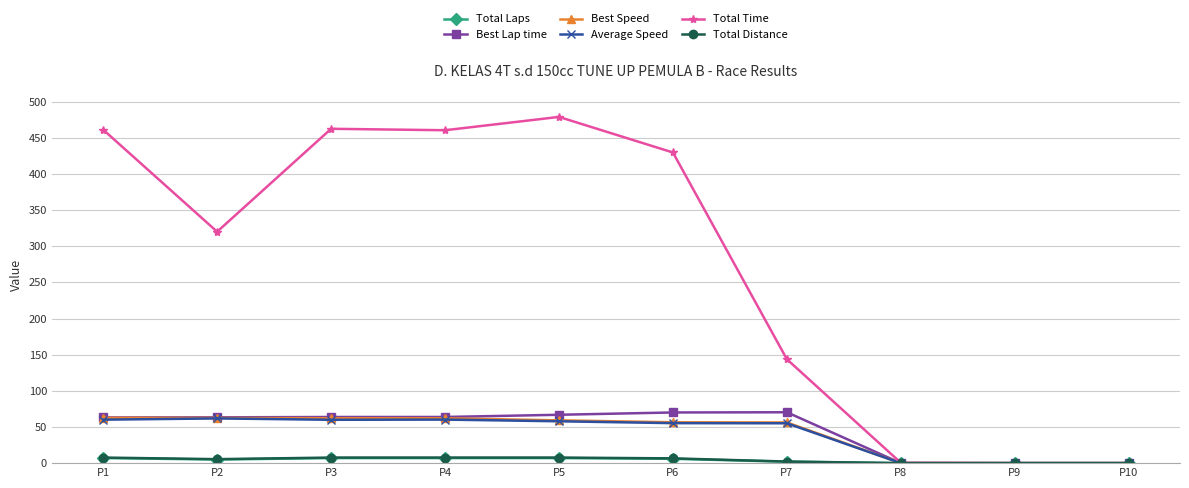

True or false: Total Time has more than 0 points higher than both neighbors.

True